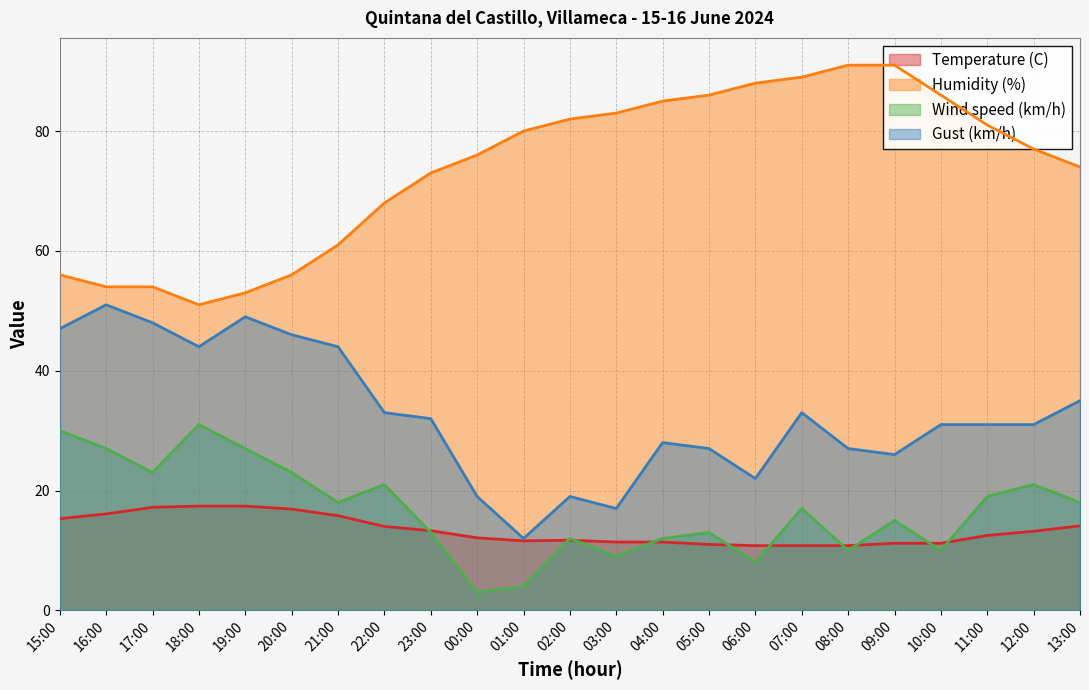

Where is Humidity (%) nearest to the value 71?

23:00